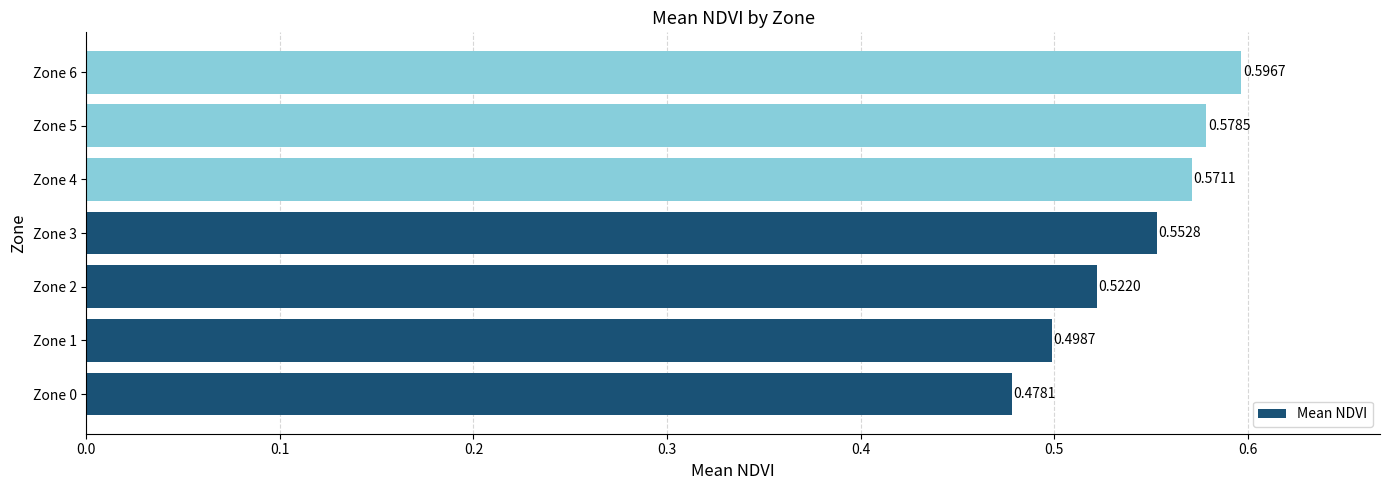

Between Zone 1 and Zone 4, which is larger?

Zone 4